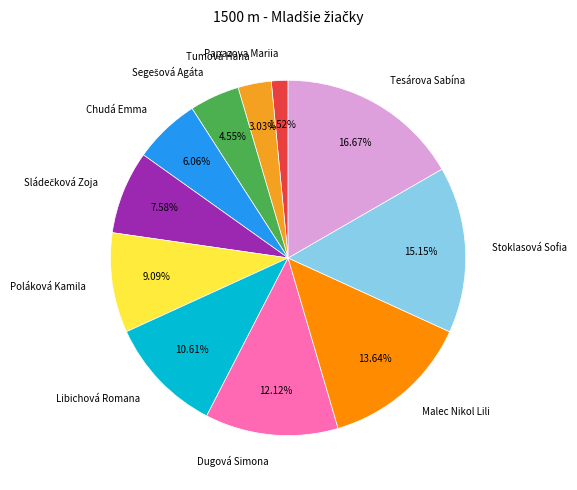

Which slice is the smallest?

Papazova Mariia